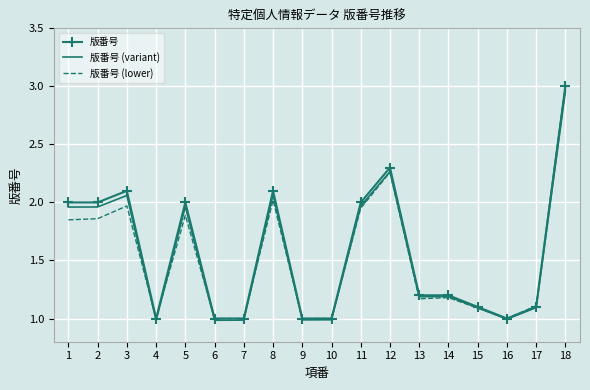

True or false: 版番号 (lower) has a value of 0.4 at 6.

False